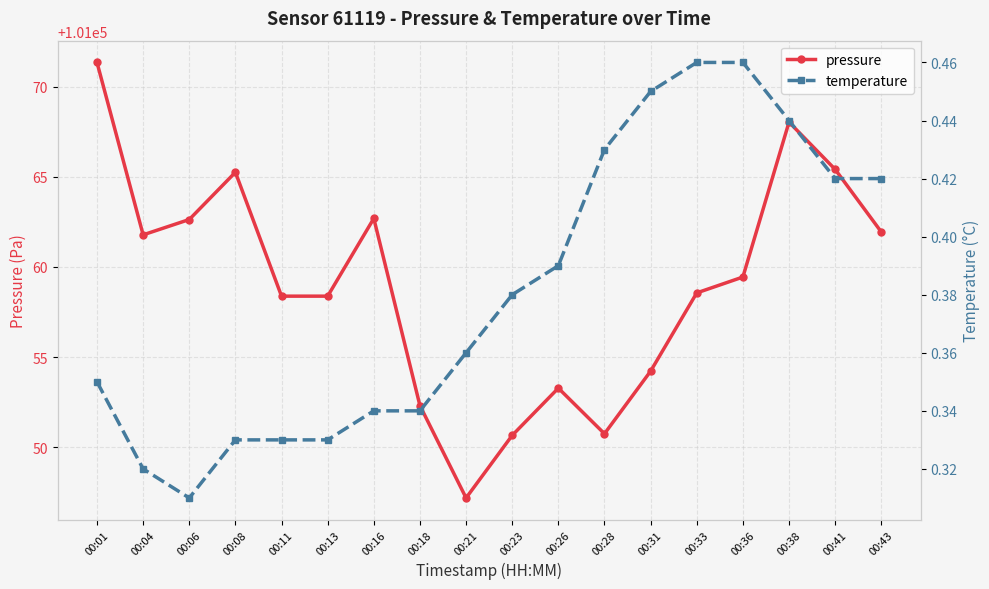

True or false: pressure and temperature intersect in this chart.

False